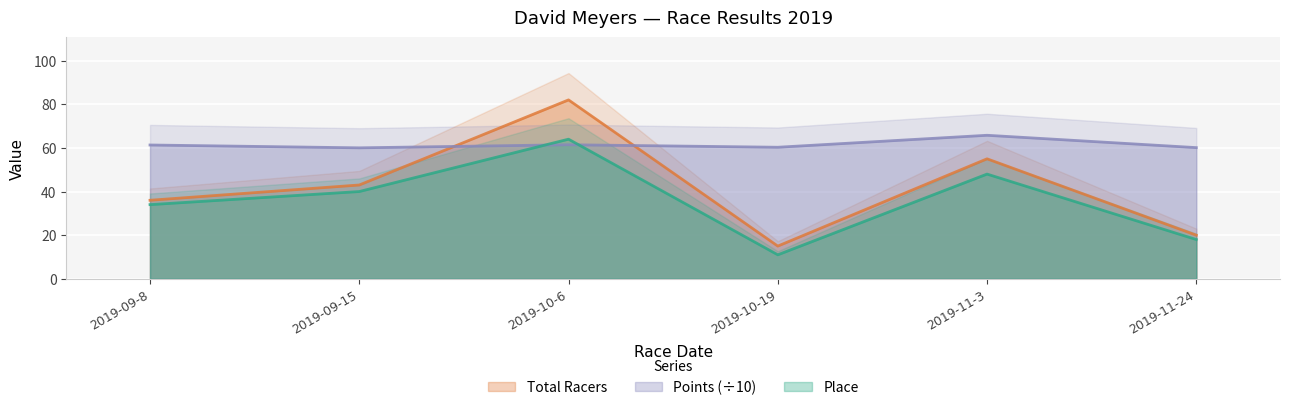

Which series has the widest spread of values?

Total Racers